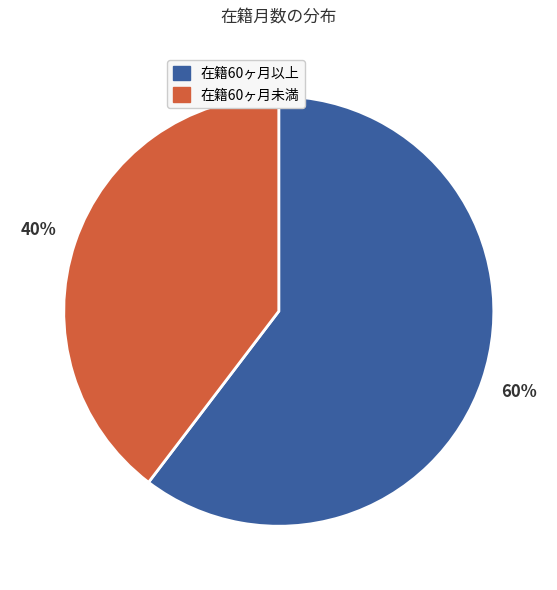

Is there a majority slice in this chart?

Yes